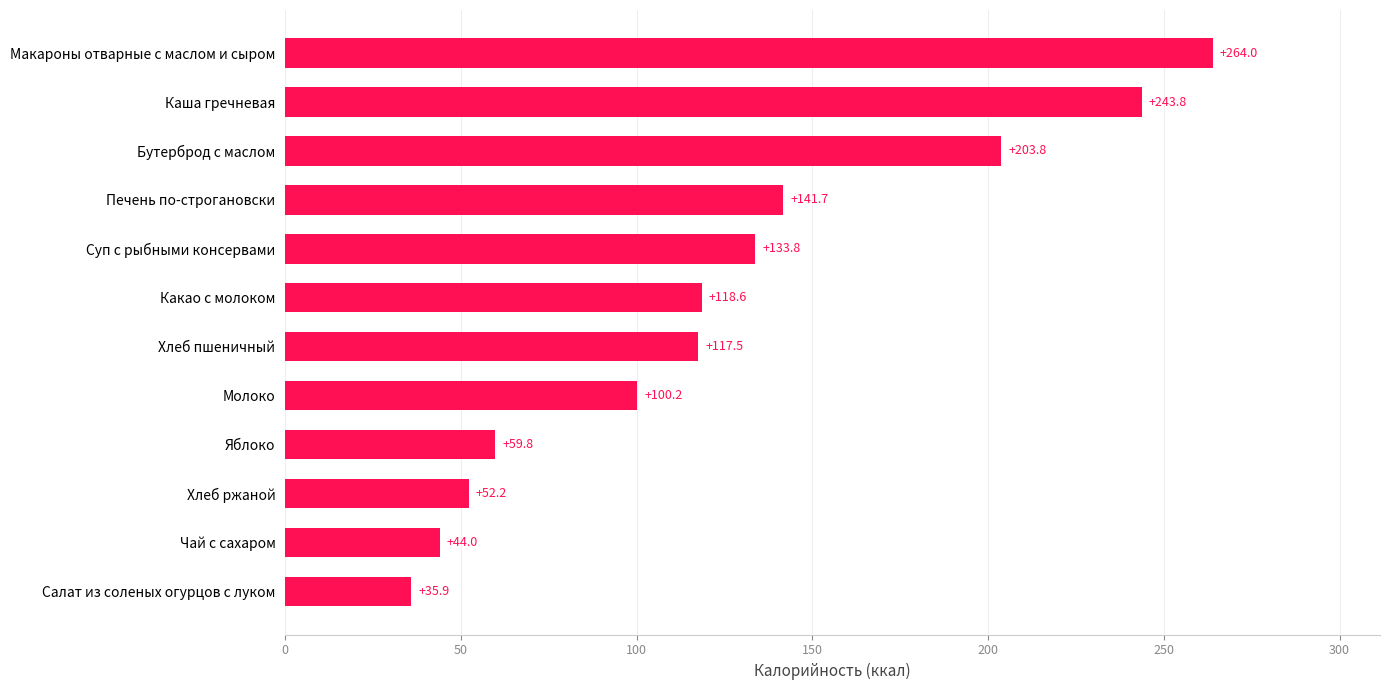

What is the difference between the values at Бутерброд с маслом and Салат из соленых огурцов с луком?

167.9